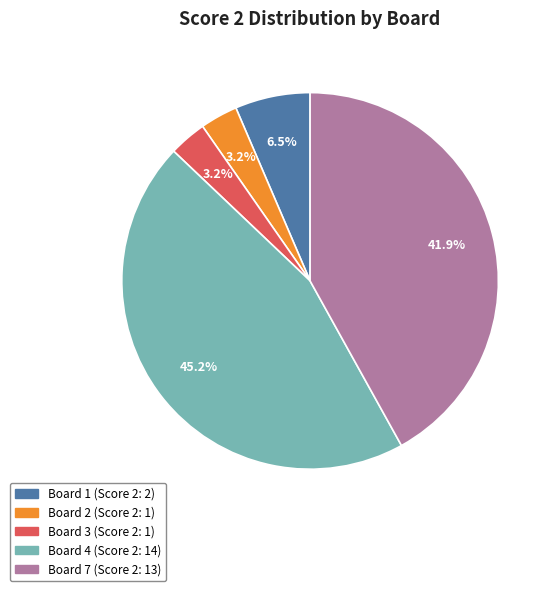

Is there any slice that represents more than half of the pie?

No